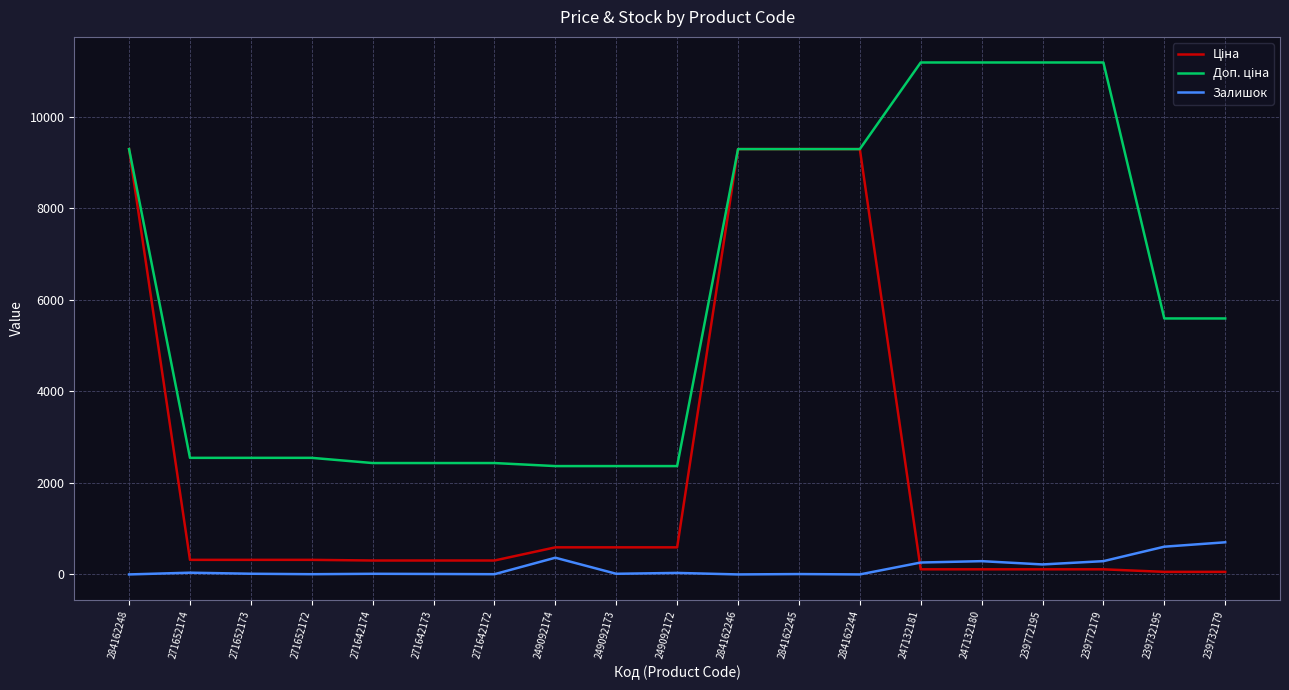

What is the difference between the highest and lowest values at 284162244?

9290.5